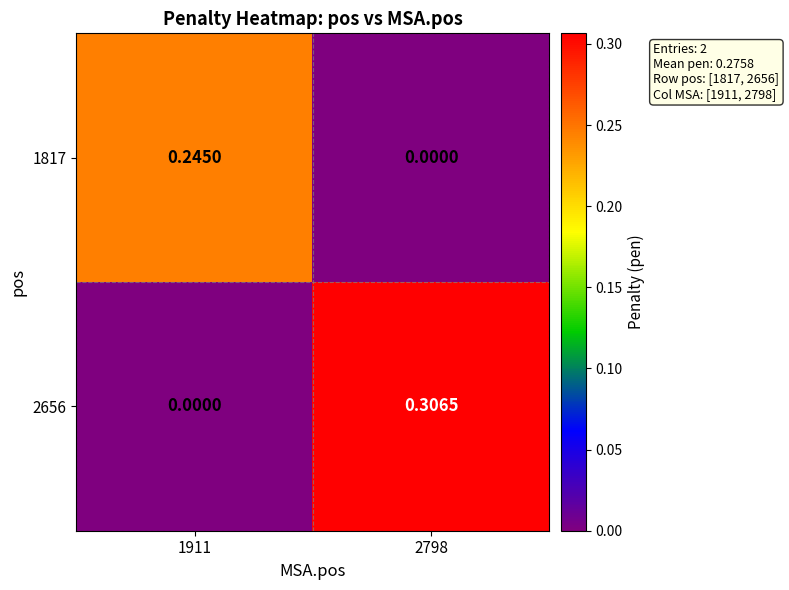

Is the value of 2656 at 2798 greater than the value of 1817 at 1911?

Yes